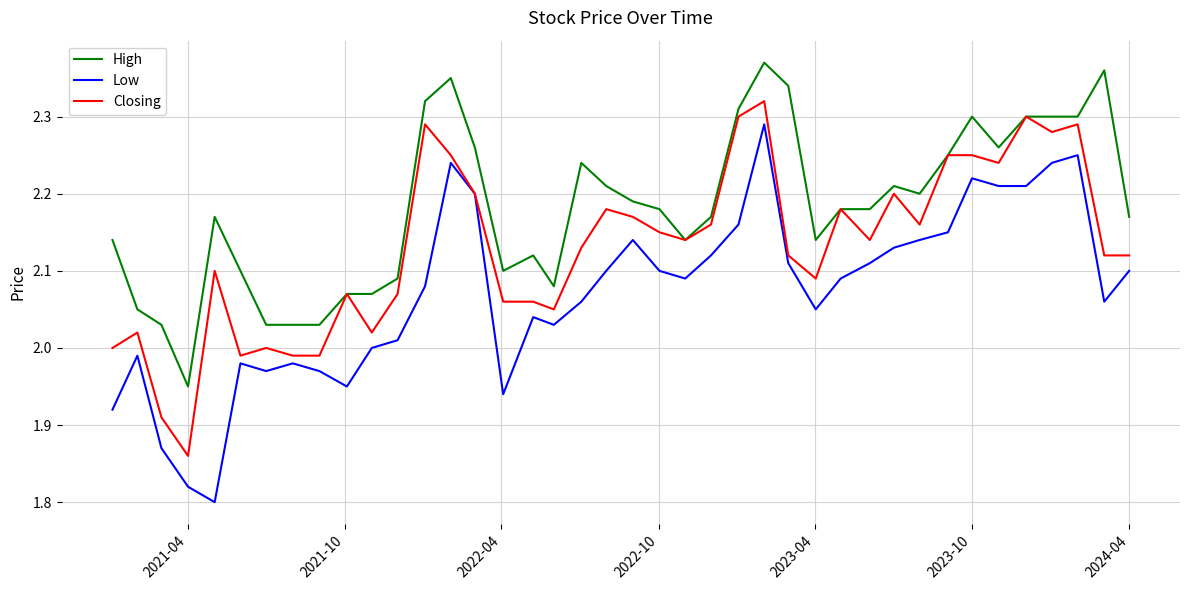

Rank the series by their average value, from lowest to highest.

Low, Closing, High